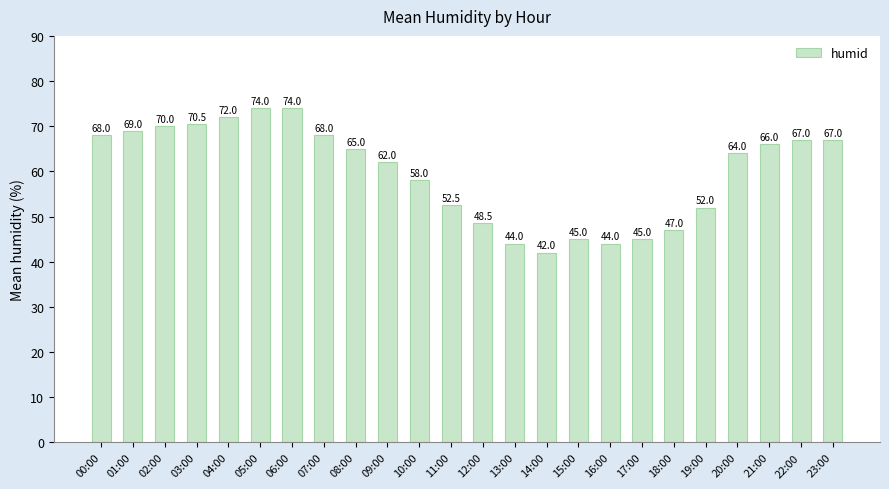

True or false: the data shows 42.0 at 14:00.

True